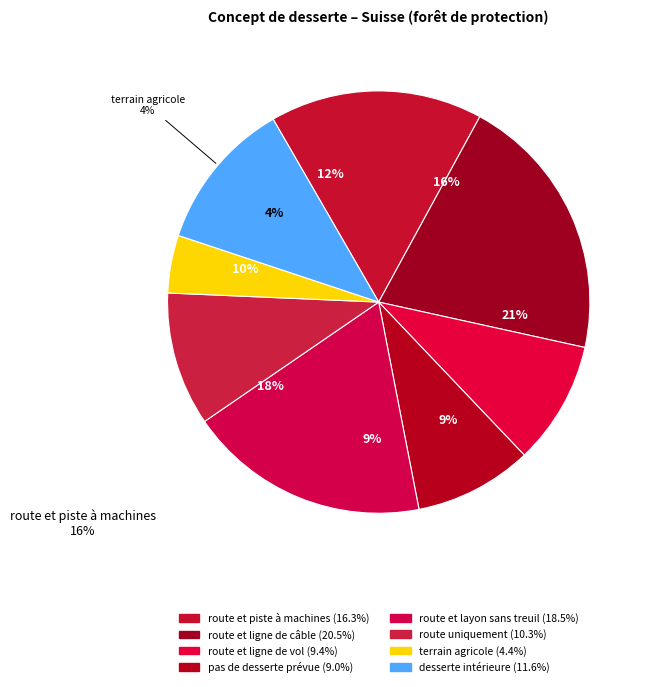

Which category has the smallest portion of the pie?

terrain agricole